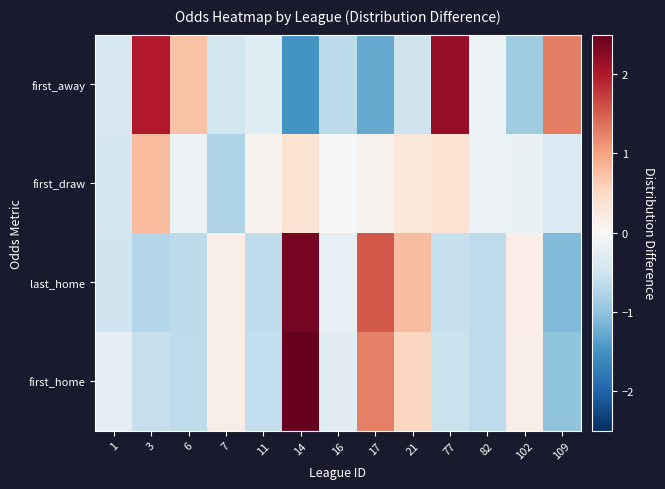

At which category is the sum across all series the highest?

14